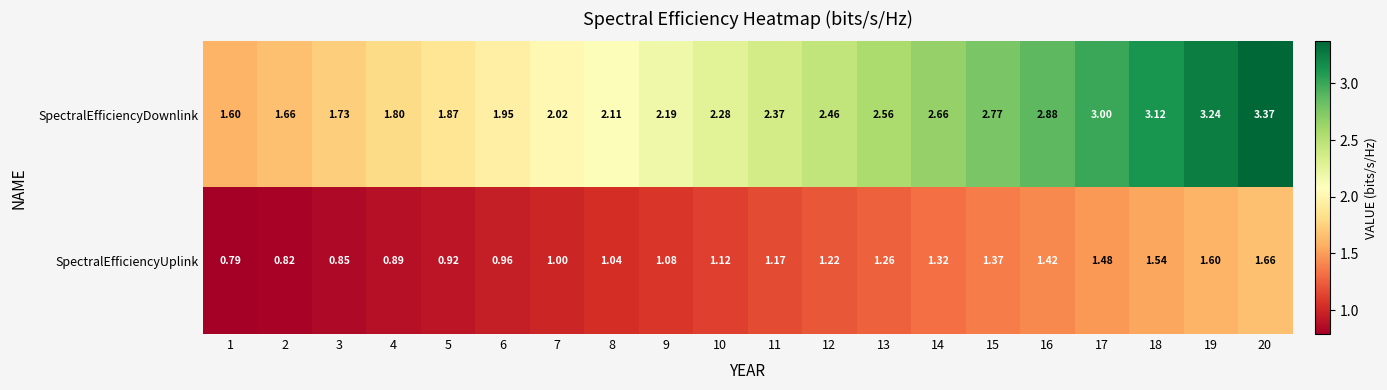

Which series changed the most between 5 and 19?

SpectralEfficiencyDownlink